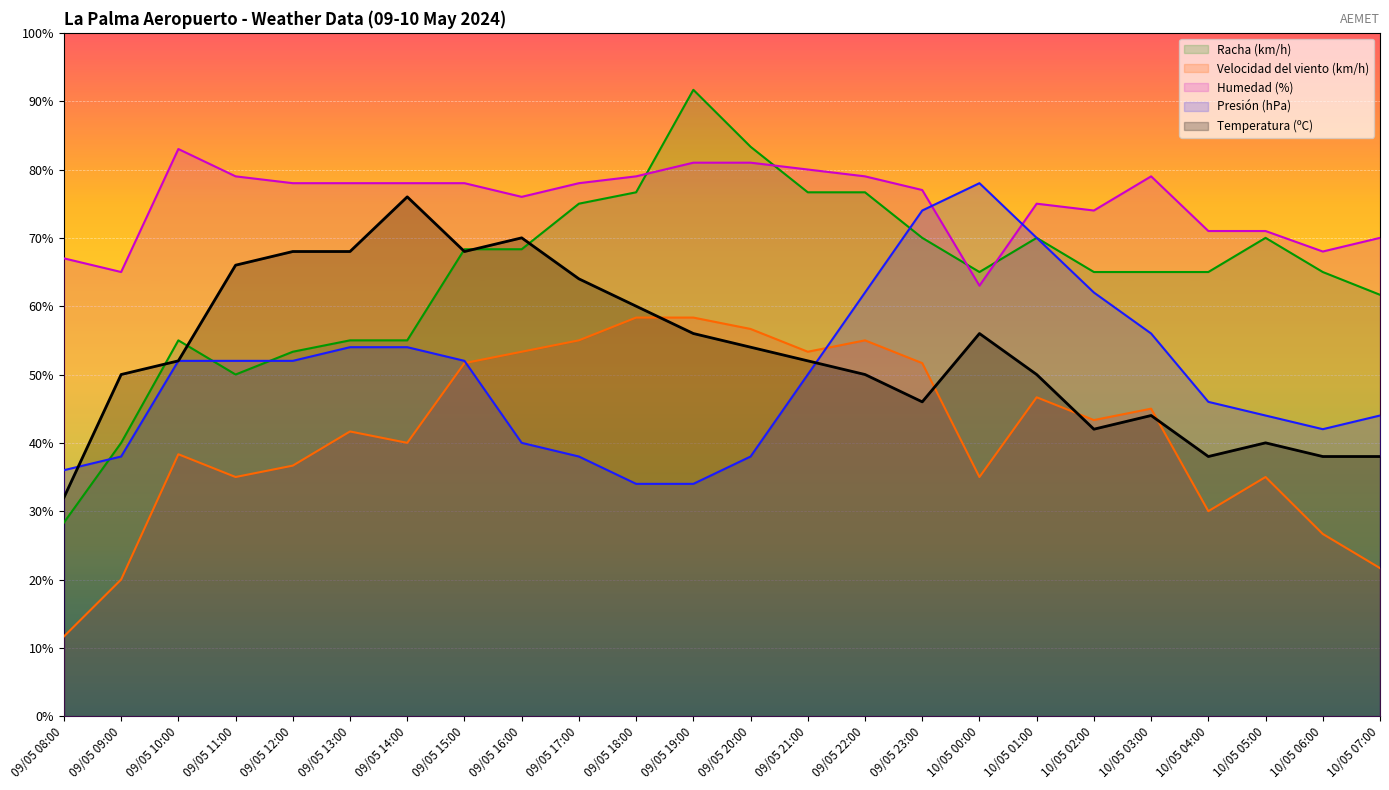

Which category has the highest value in the Racha (km/h) series?

09/05 19:00